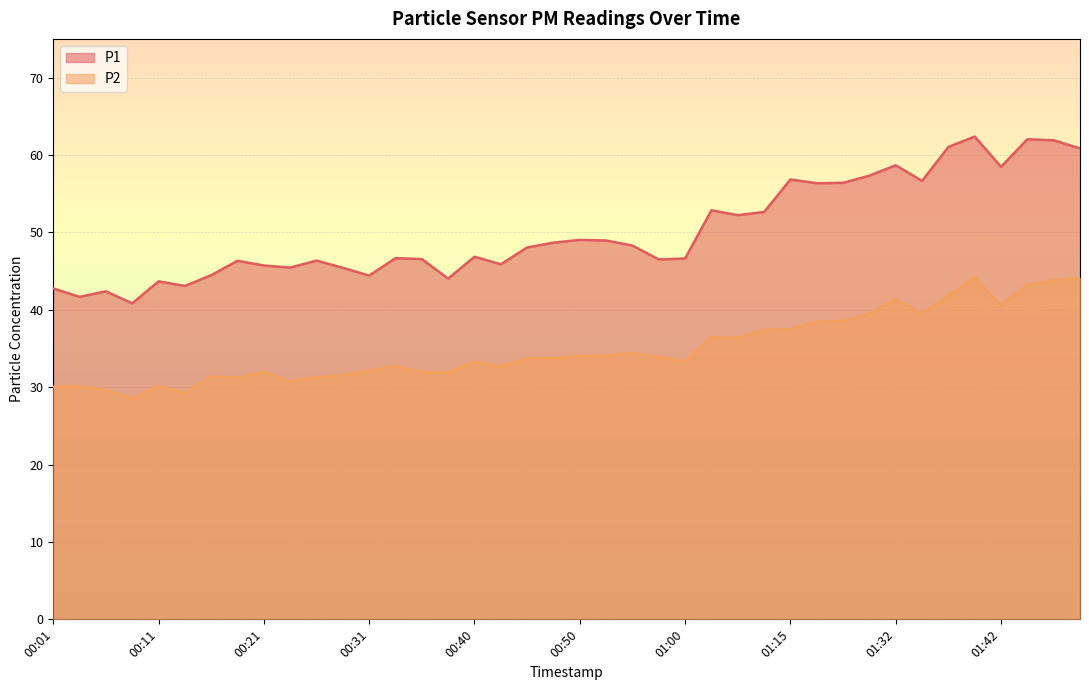

The value of P2 at 01:47 is 43.8. True or false?

True